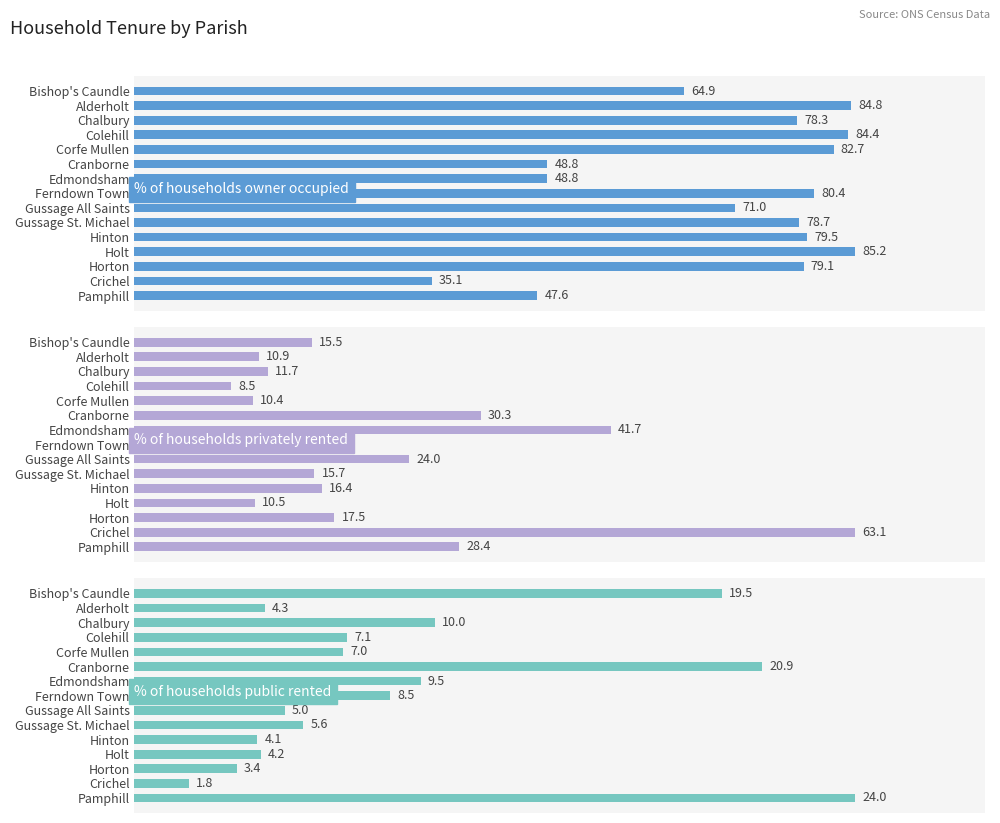

At how many categories does at least one series exceed 16?

15